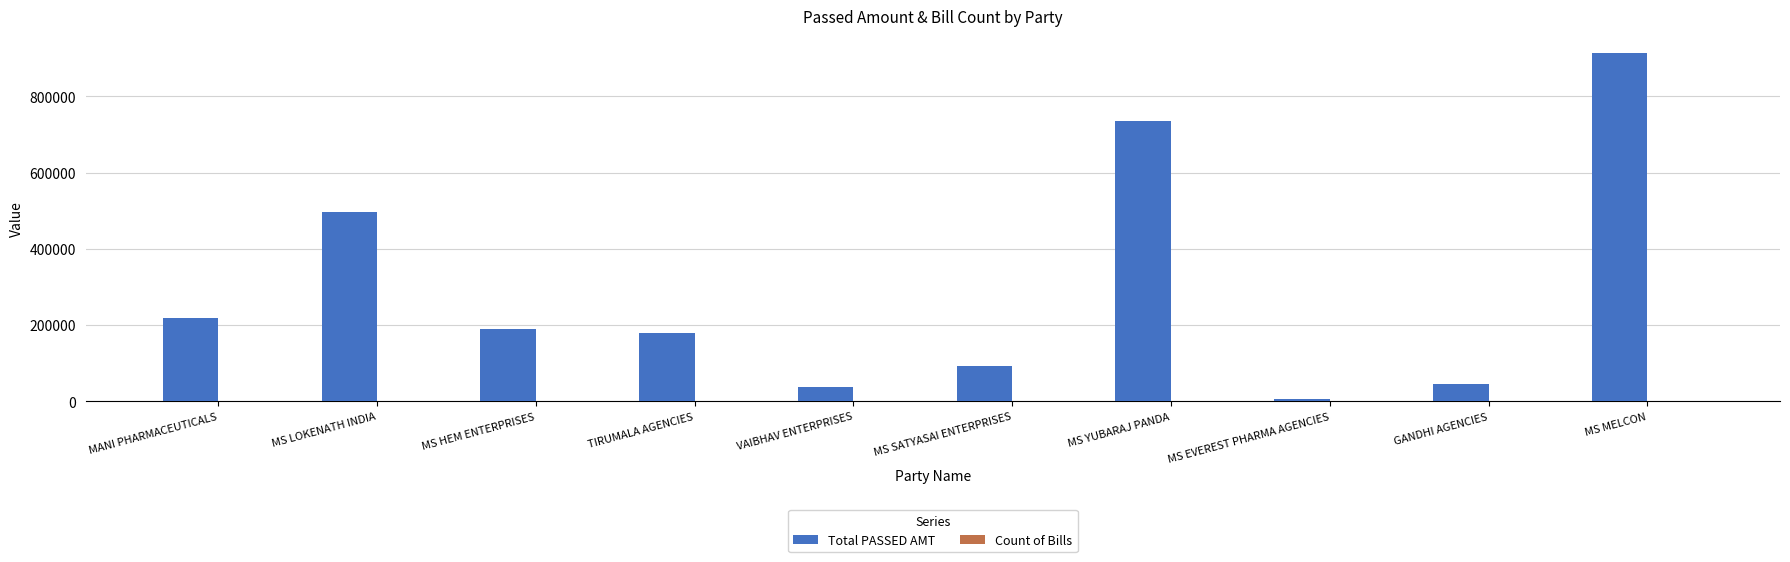

Which series has the widest spread of values?

Total PASSED AMT